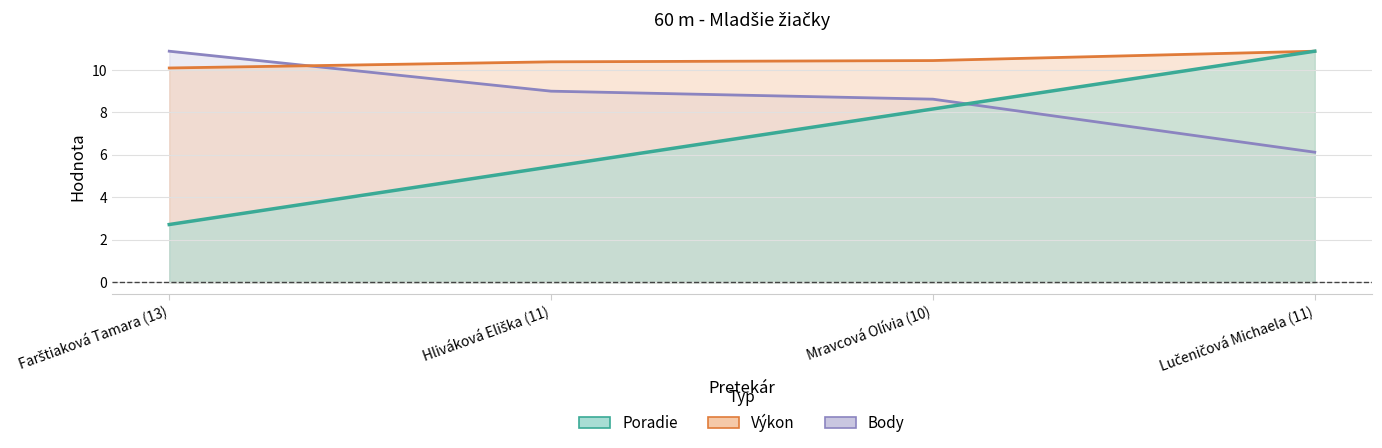

How many lines are shown in the chart?

3